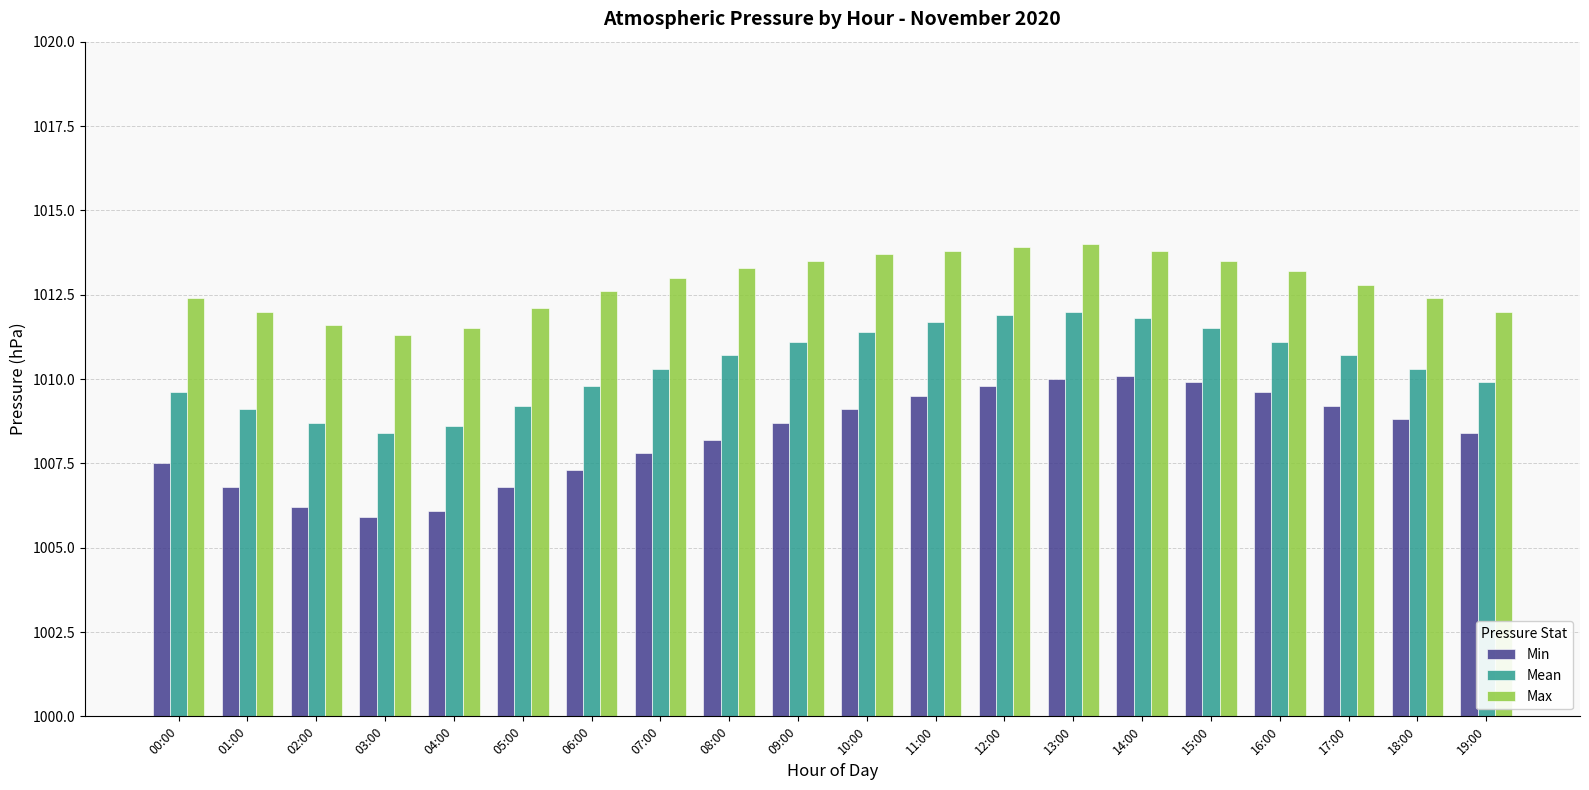

Which series has the widest spread of values?

Min